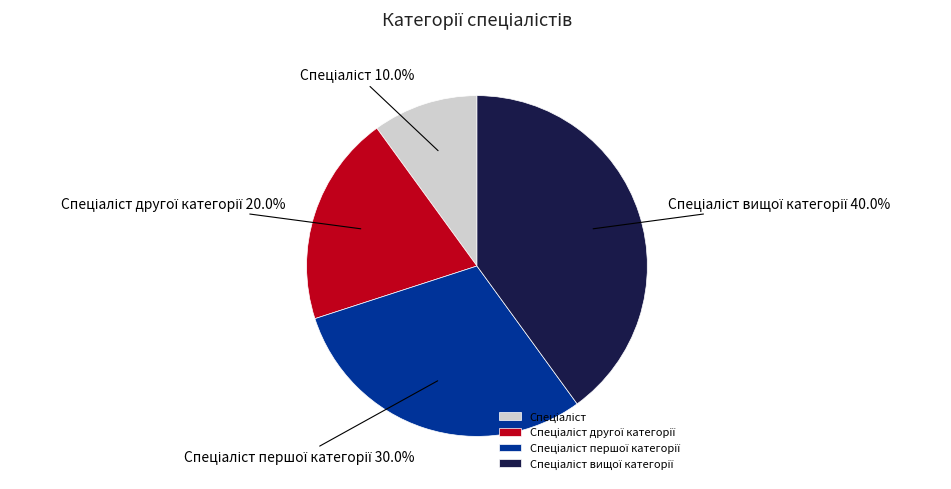

How many slices are in this pie chart?

4